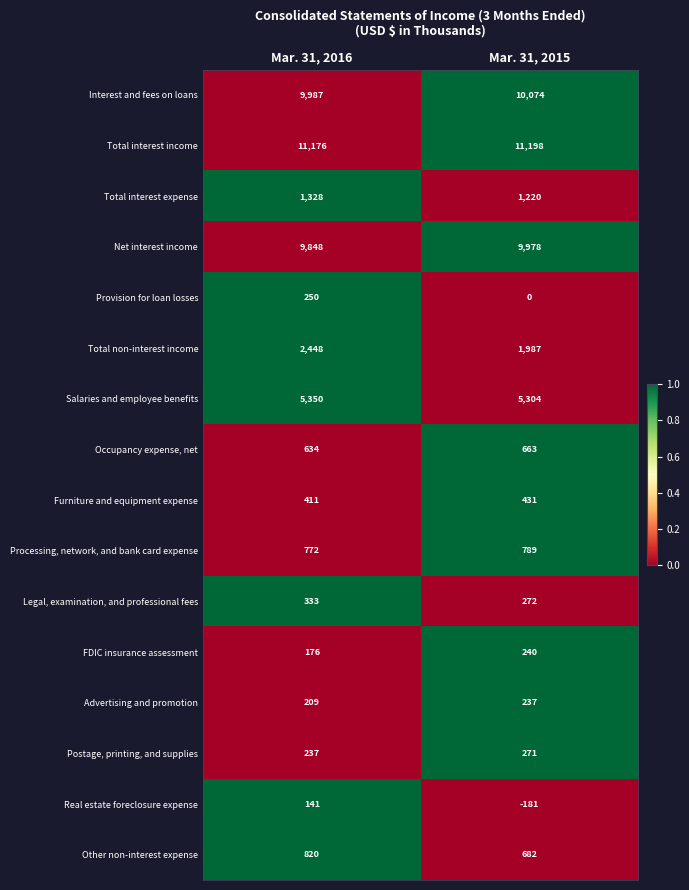

What is the average value of the FDIC insurance assessment series?

208